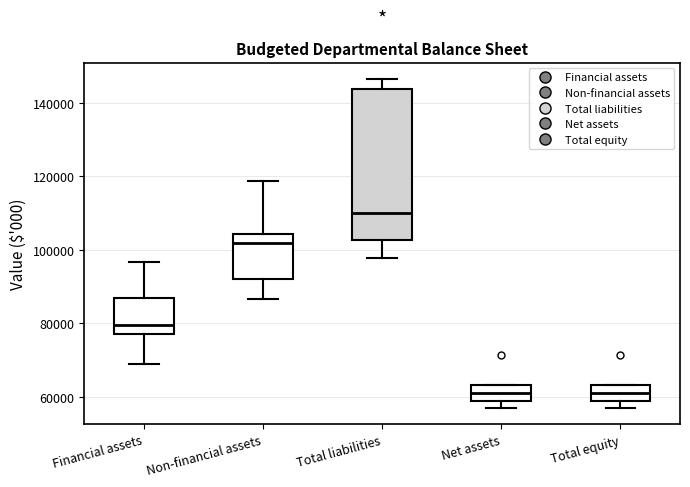

Where is the lower edge of the box for Net assets on the y-axis? The values are not printed on the chart, so give them approximately, as read against the axis.

58000